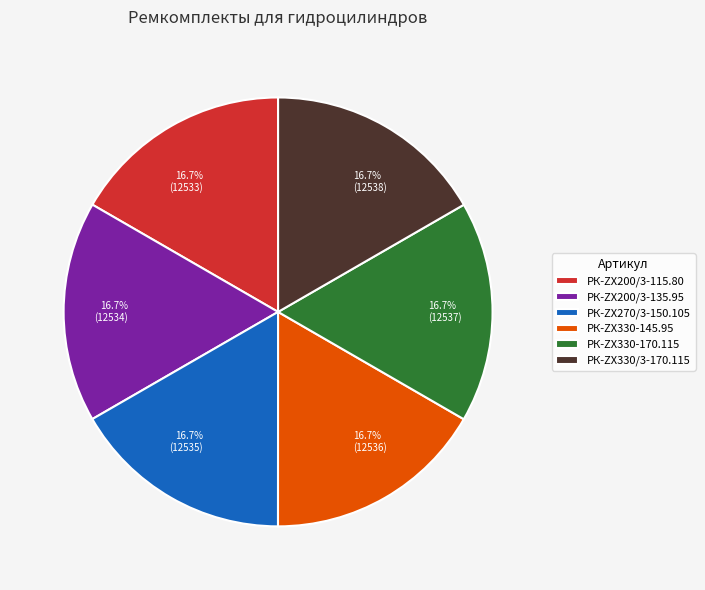

Does РК-ZX330-145.95 represent more than half of the total?

No